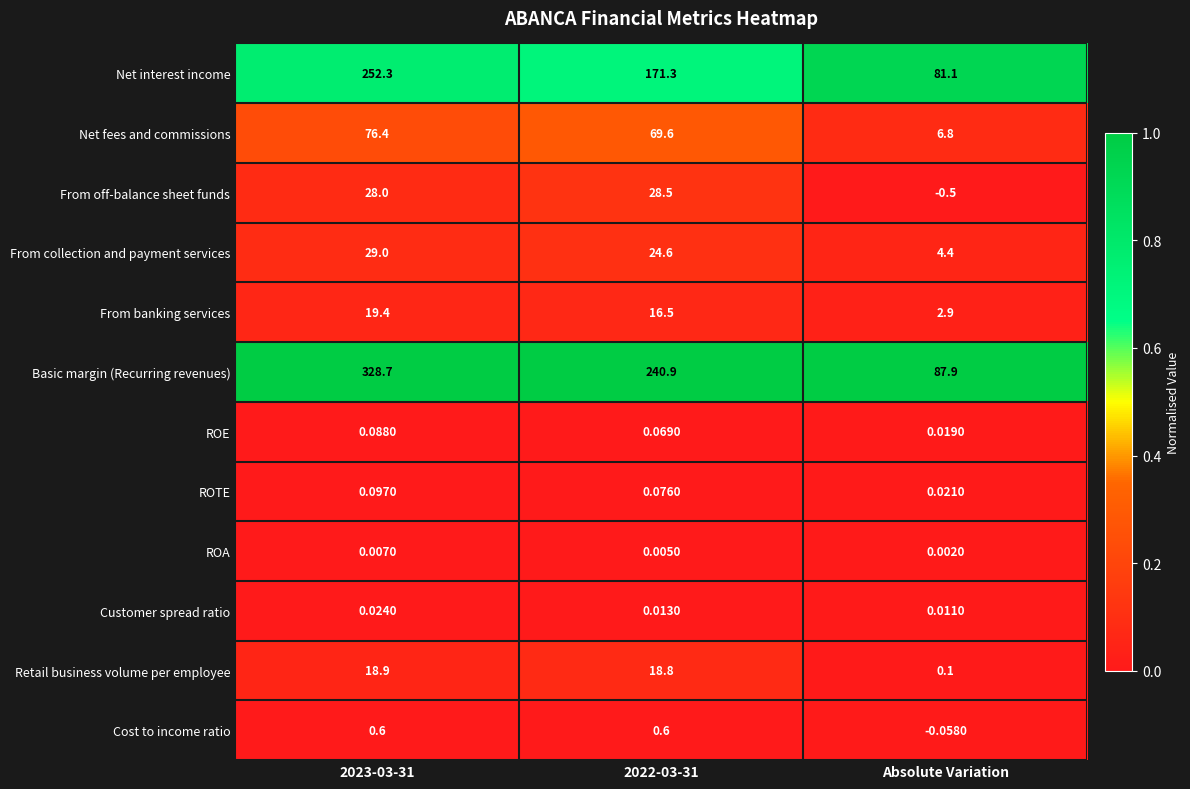

What is the total value across all series at 2023-03-31?

753.5